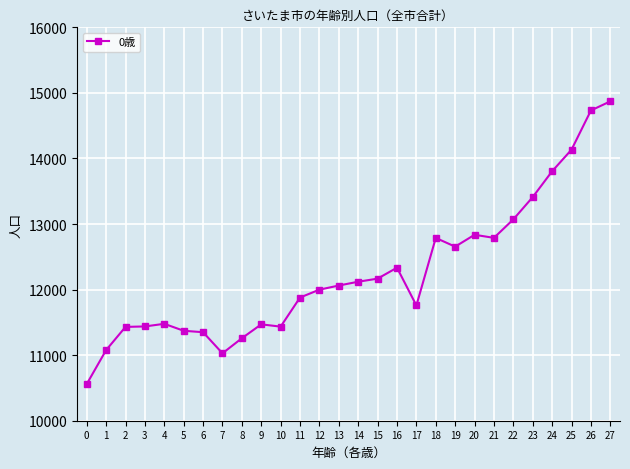

Does the chart display data point markers on the line(s)?

Yes